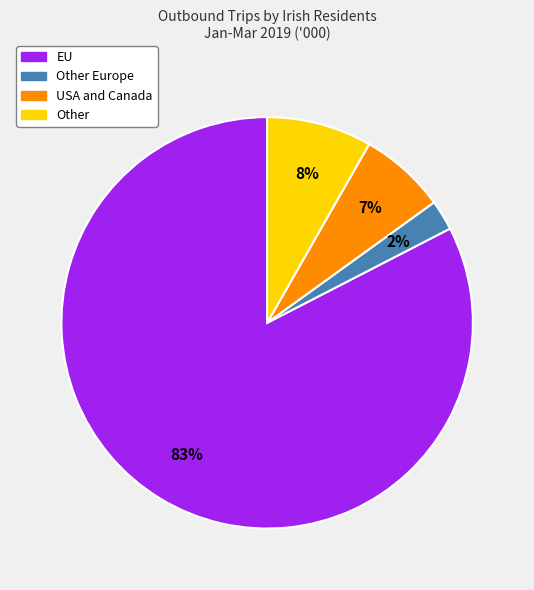

Does any single category account for the majority?

Yes